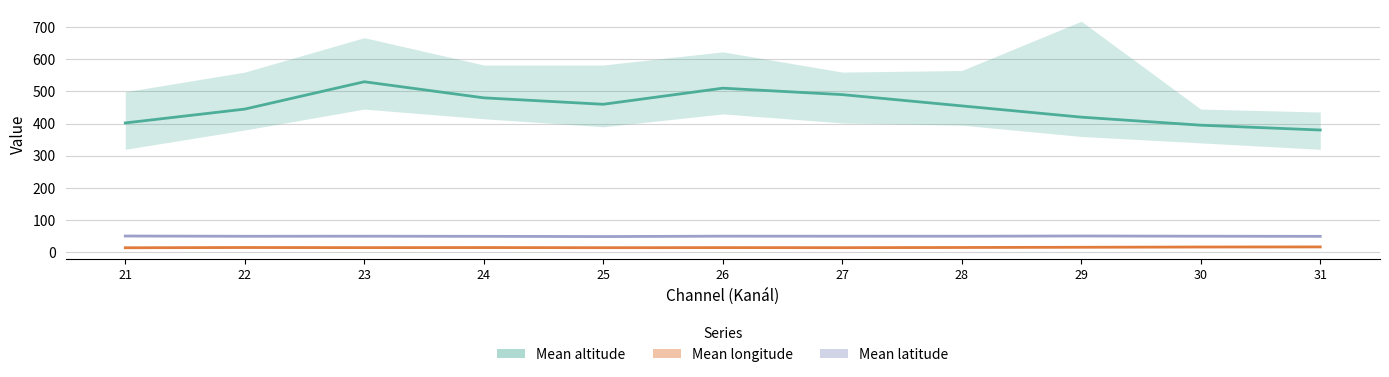

The Mean altitude series shows 530.0 at 23. True or false?

True